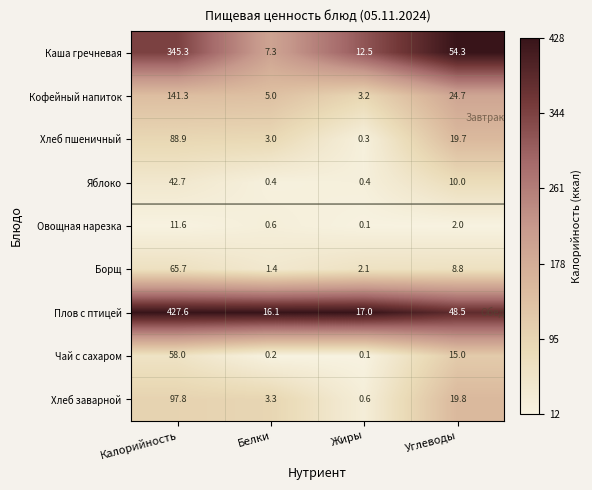

Between Калорийность and Углеводы, which series saw the biggest shift?

Плов с птицей